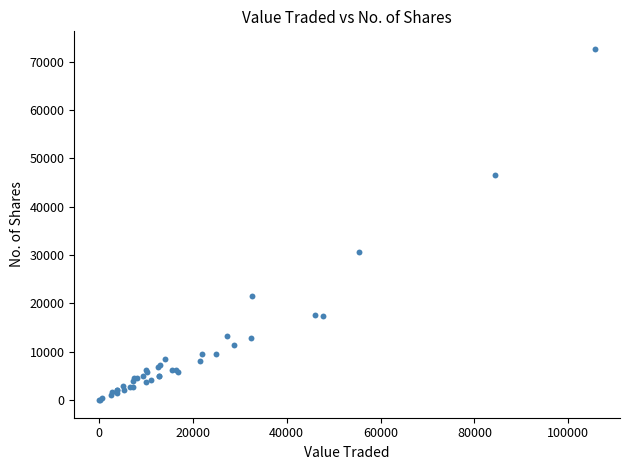

What Y value in the scatter plot is closest to 36323?

30651